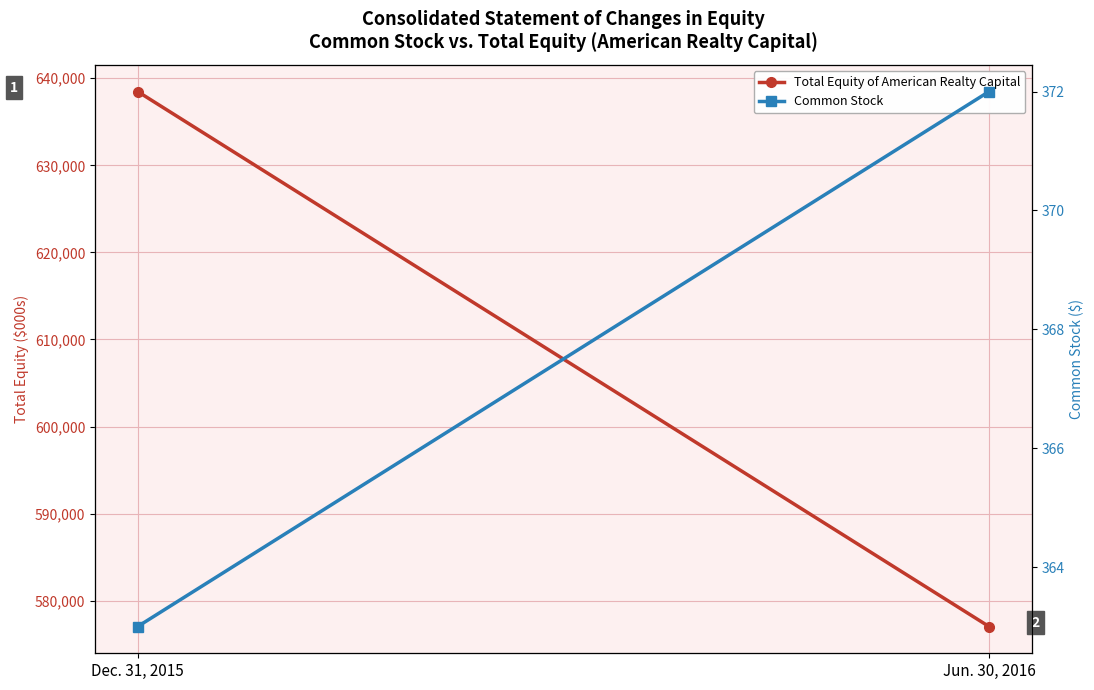

Is it true that Total Equity of American Realty Capital equals 1025878 at Dec. 31, 2015?

False